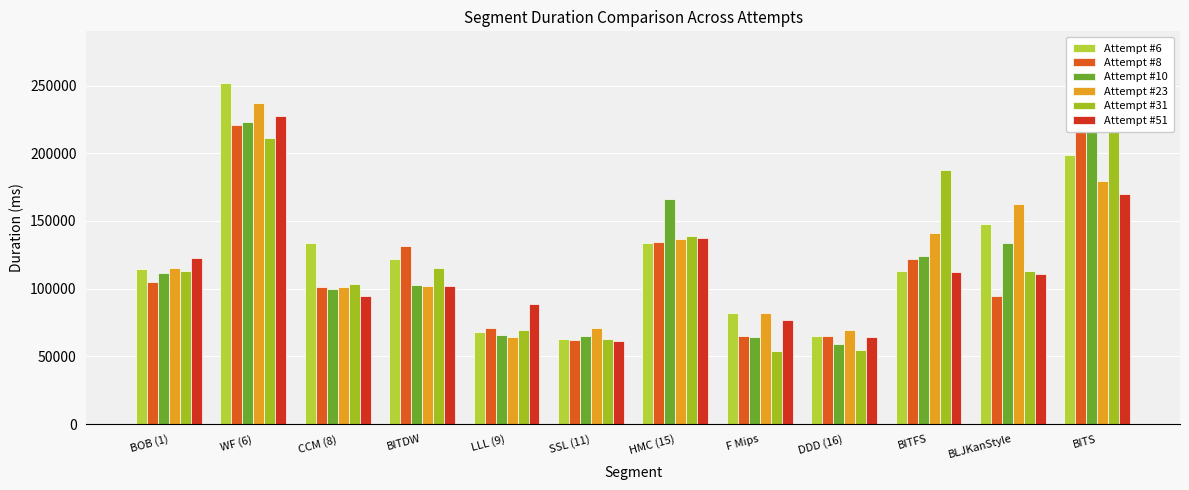

What is the label of the 4th bar from the right?

DDD (16)